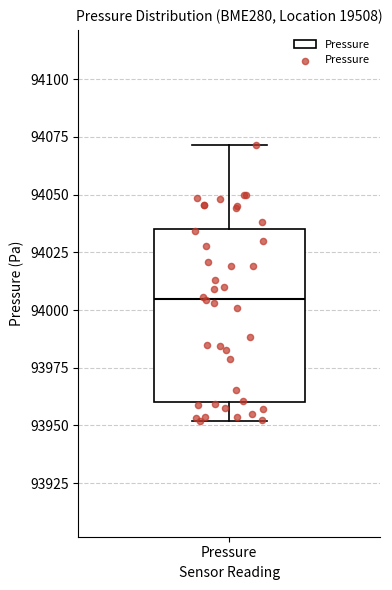

Transcribe this box plot: give where the median line is, the range the box spans, and where the two whiskers end, as read against the y-axis. The values are not printed on the chart, so give them approximately, as read against the axis.

median 94005, box 93960 to 94035, whiskers 93950 to 94070